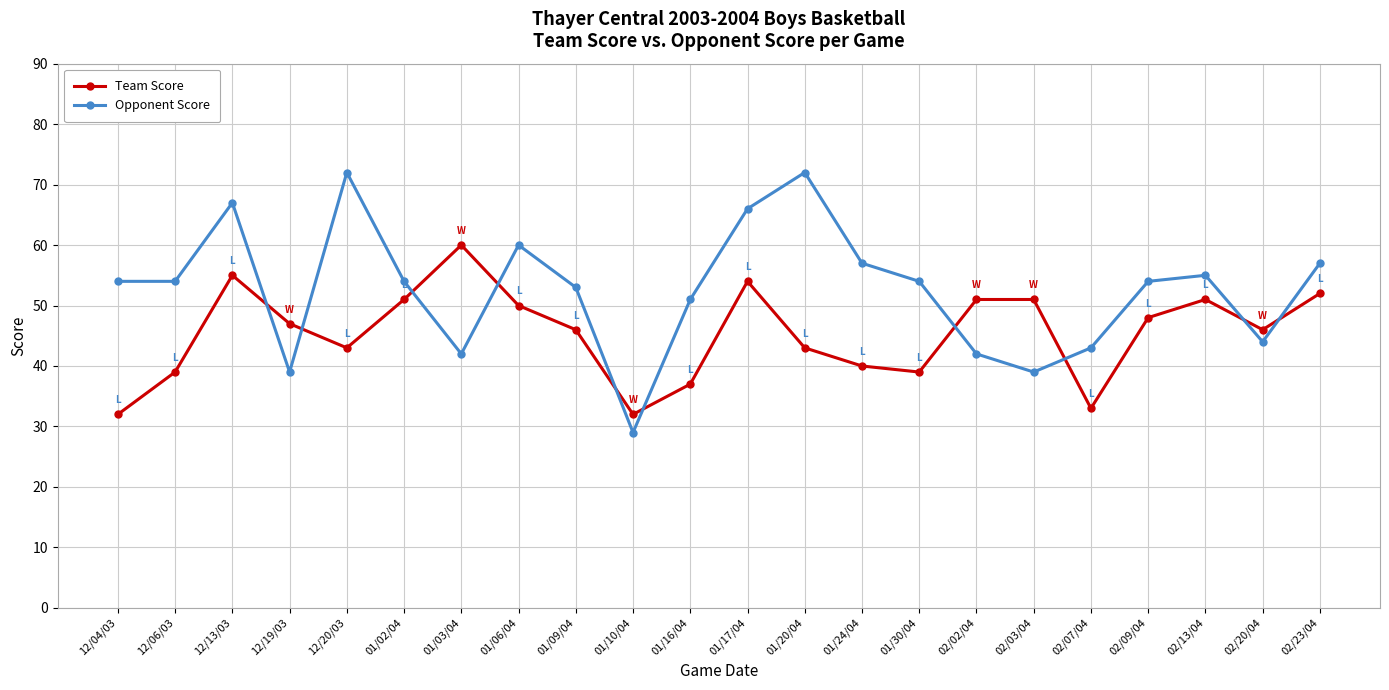

What is the minimum value for Team Score?

32